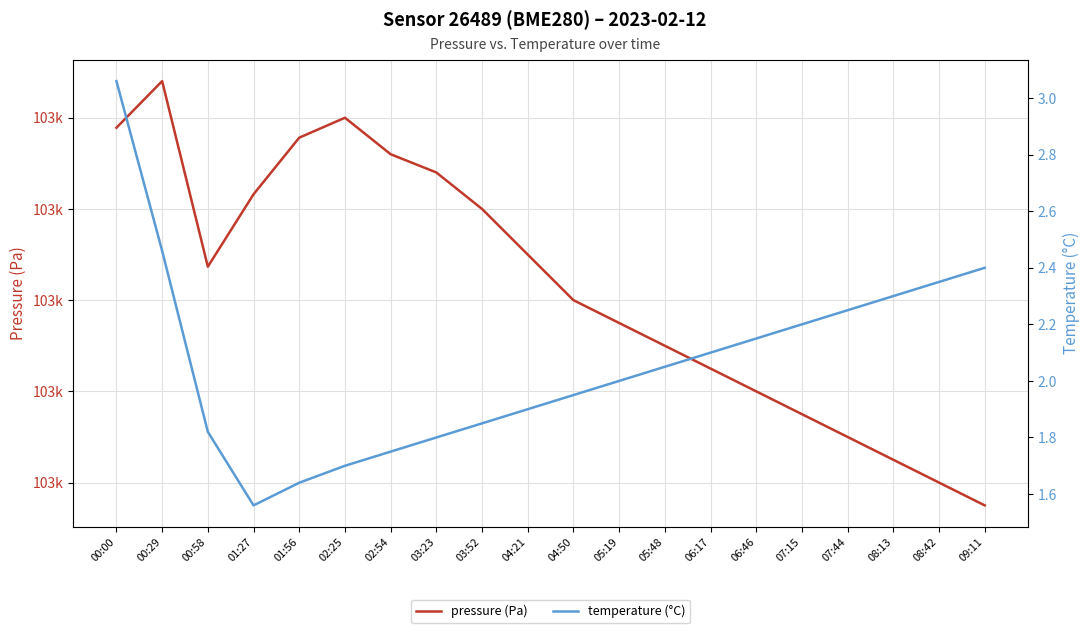

Is this an area chart (filled region under the line)?

No